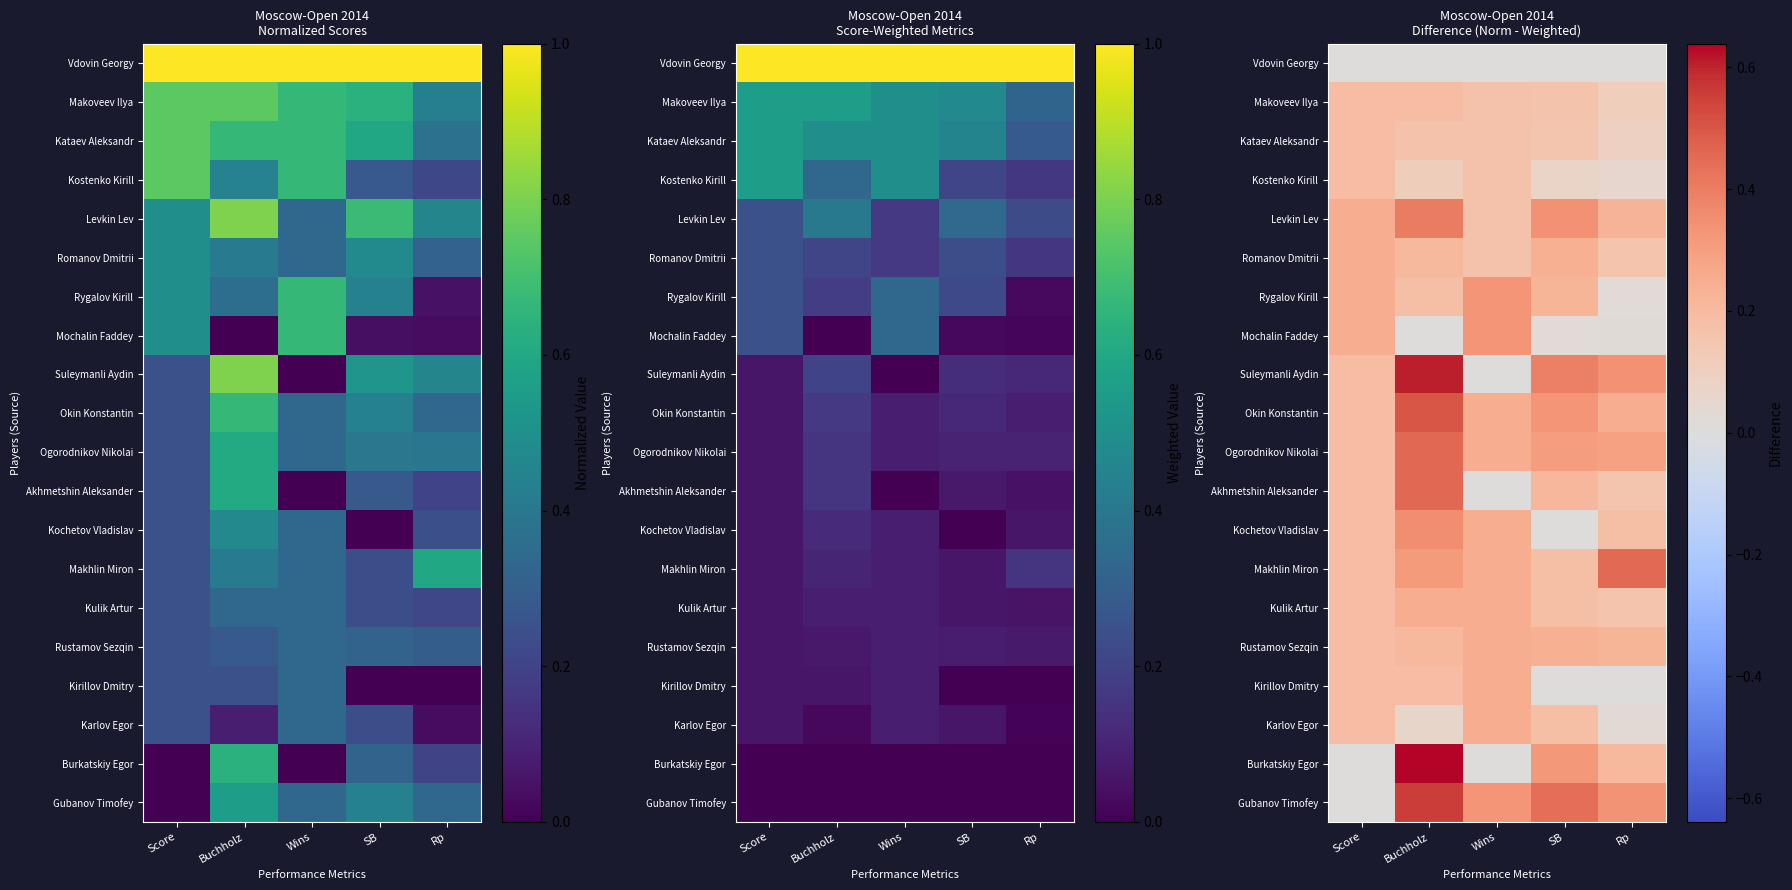

What is the total value across all series at Wins?

3.8